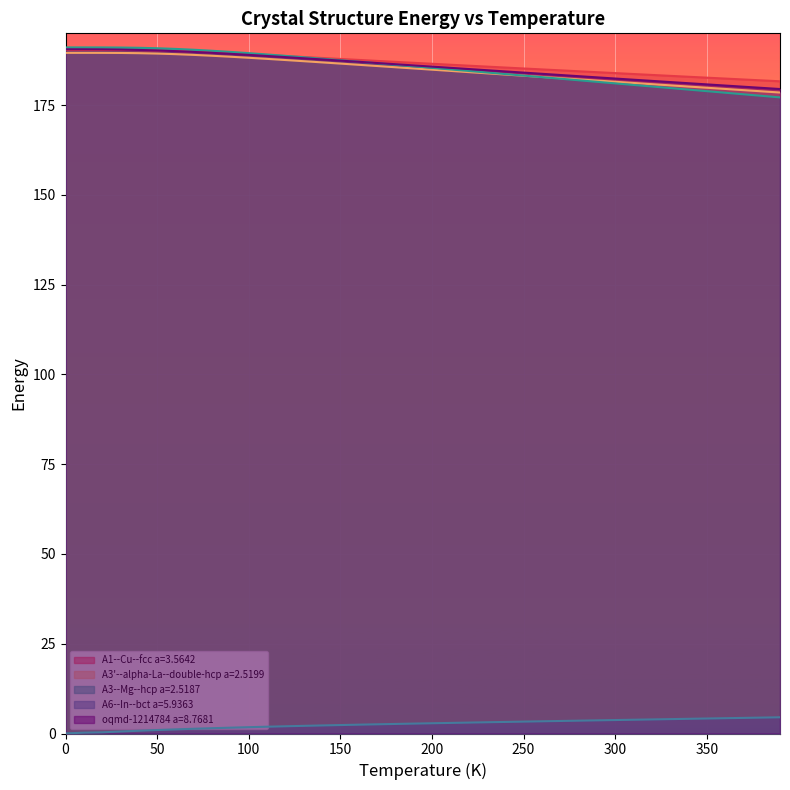

Count the number of categories in the chart.

40